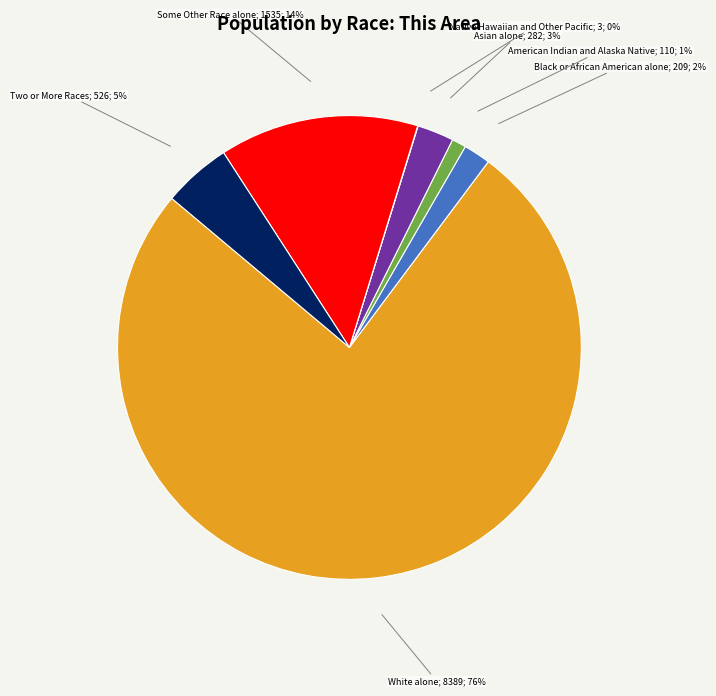

To the nearest percent, what is the average slice percentage?

14%